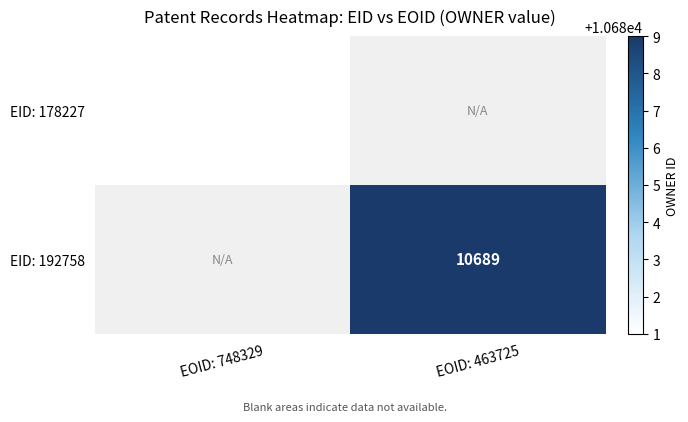

Is it true that EID: 192758 equals 10689 at EOID: 463725?

True